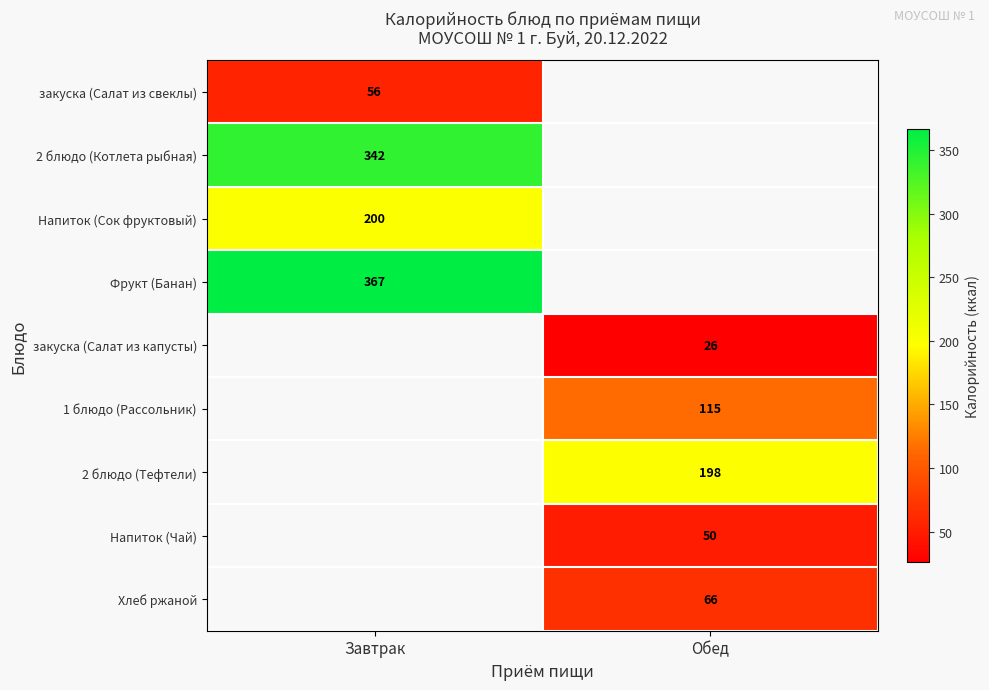

At which category does the chart reach its minimum across all series?

Обед